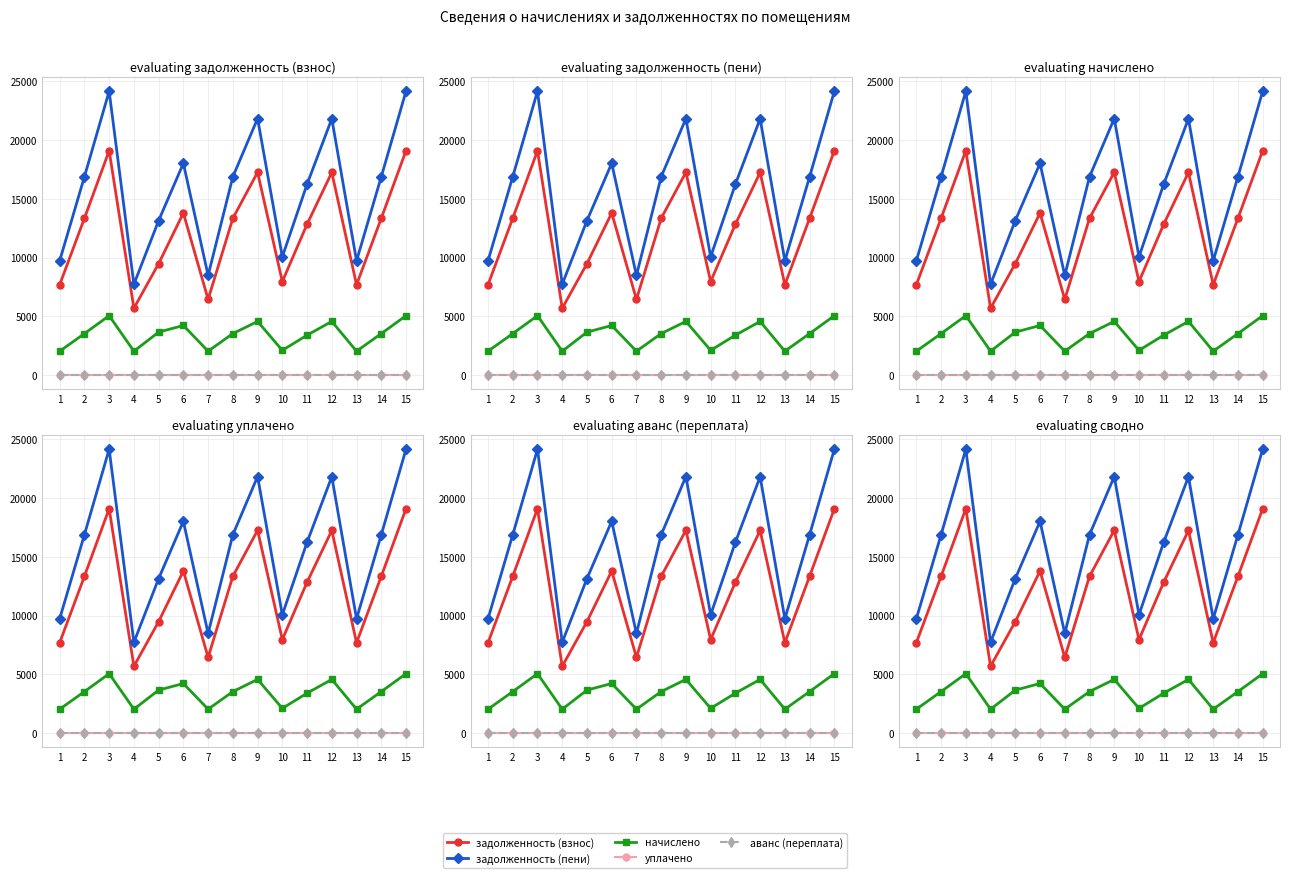

At 15, list the series in order from smallest to largest.

уплачено, аванс (переплата), начислено, задолженность (взнос), задолженность (пени)